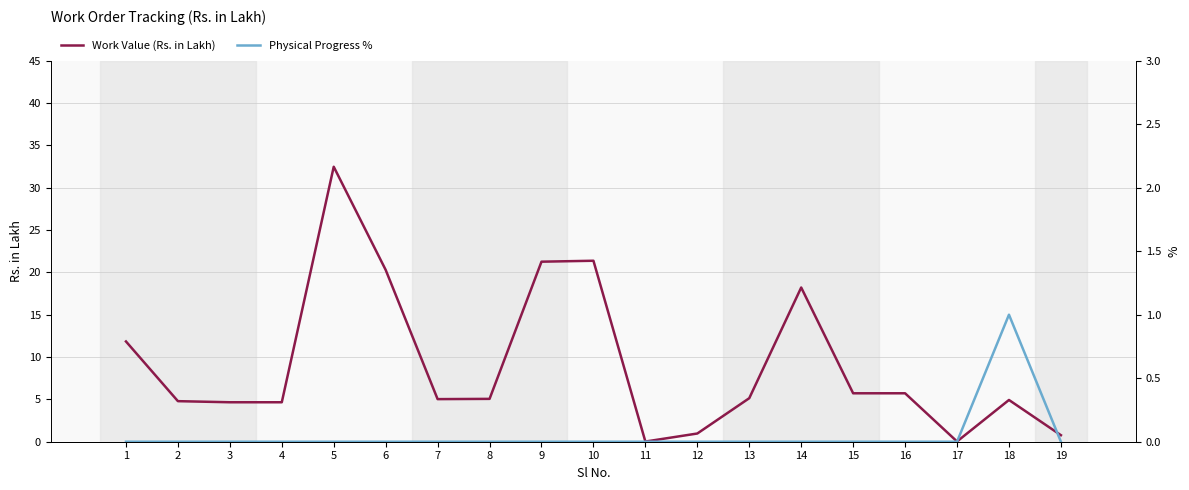

True or false: Physical Progress % and Work Value (Rs. in Lakh) cross at least once.

False